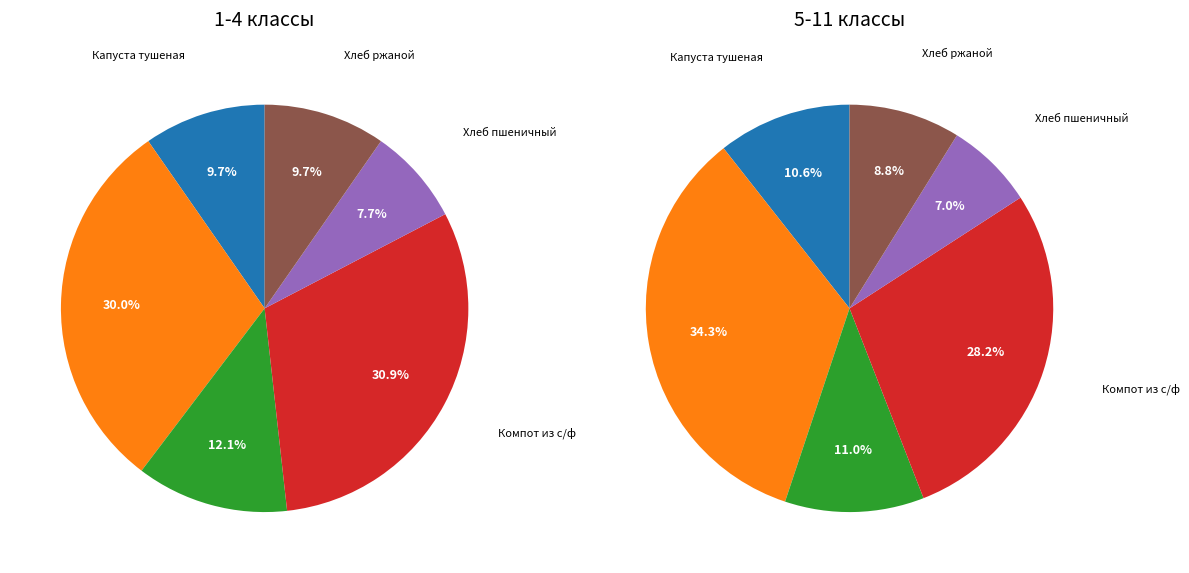

Which slice is the smallest?

Хлеб пшеничный